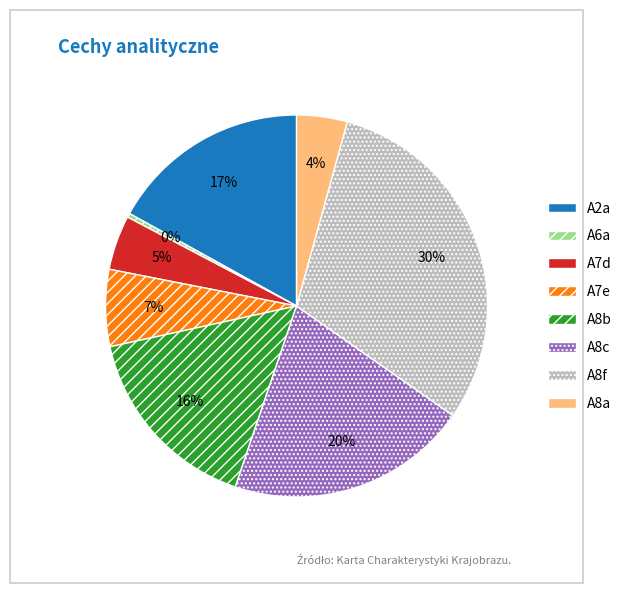

To the nearest percent, what is the average slice percentage?

12%